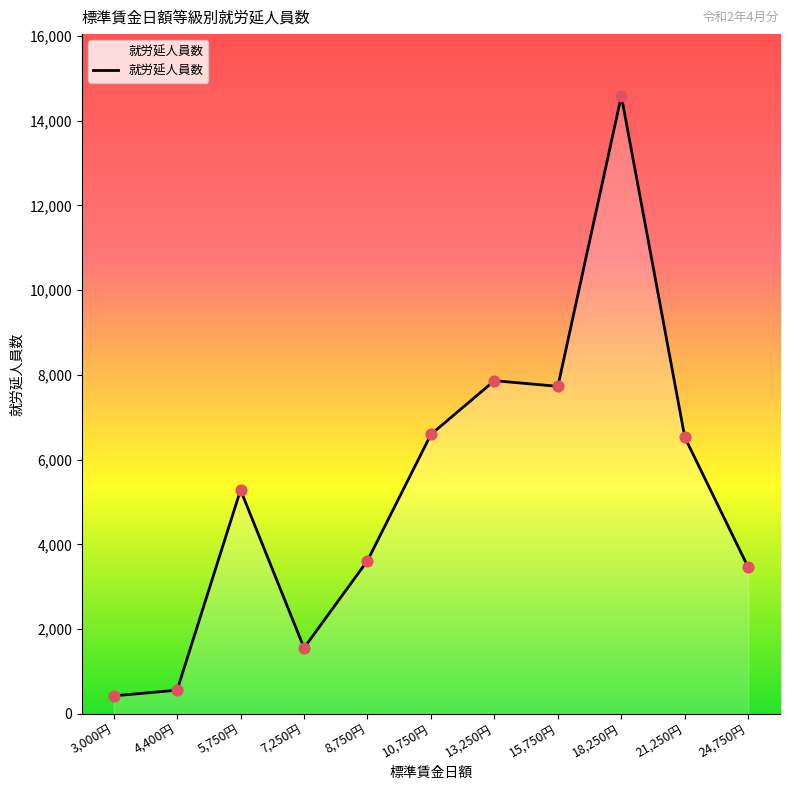

Which has a higher value, 5,750円 or 4,400円?

5,750円